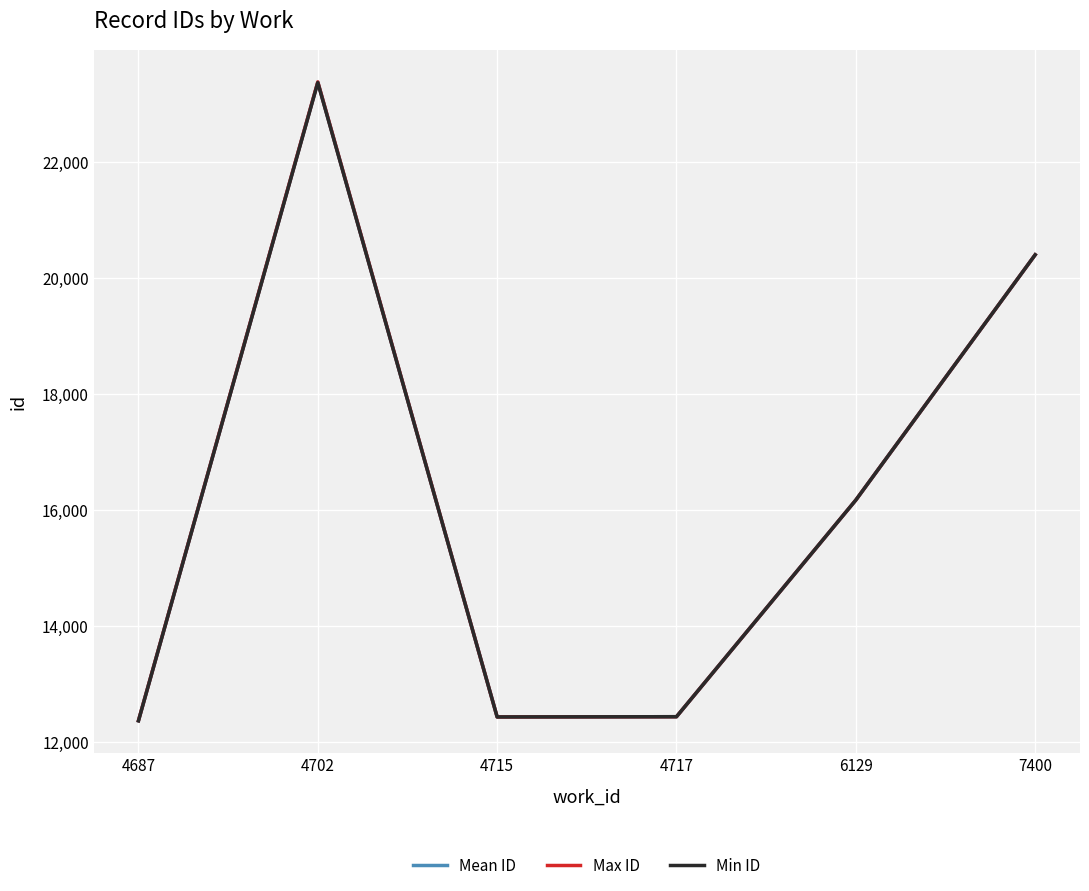

At which category does Min ID reach its first local valley?

4715